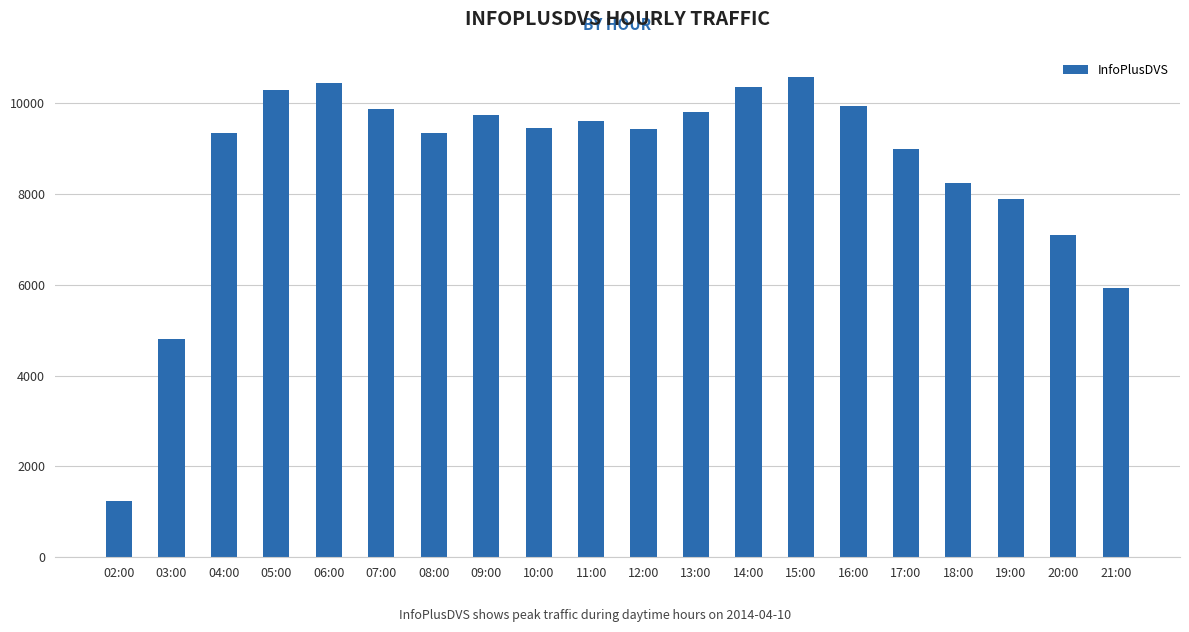

What position from the right is 10:00?

12